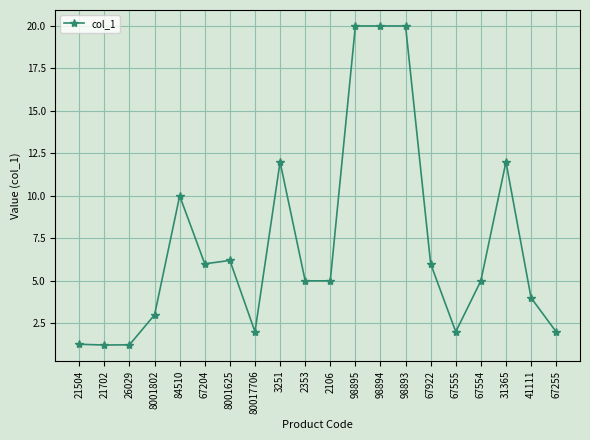

True or false: the data has more than 2 interior local peaks.

True